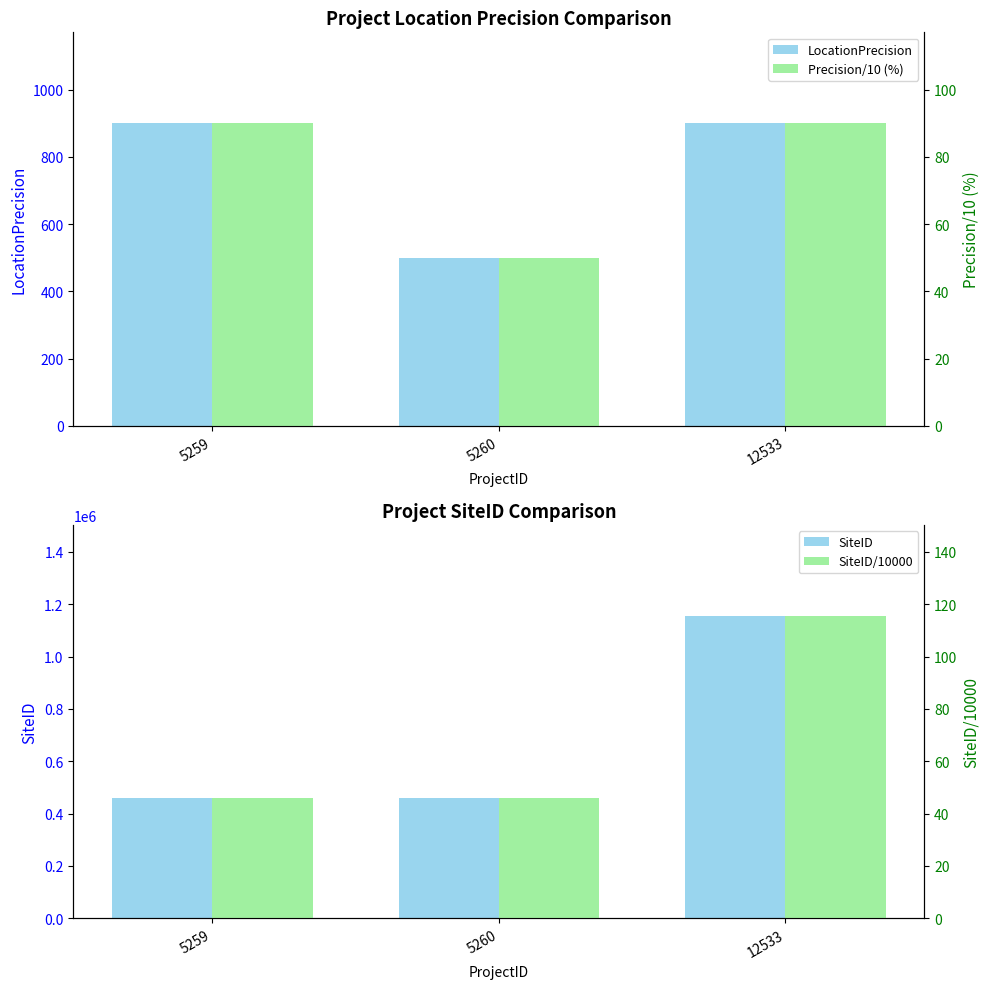

What are all the series names shown in the legend?

LocationPrecision, SiteID, Precision/10 (%), SiteID/10000